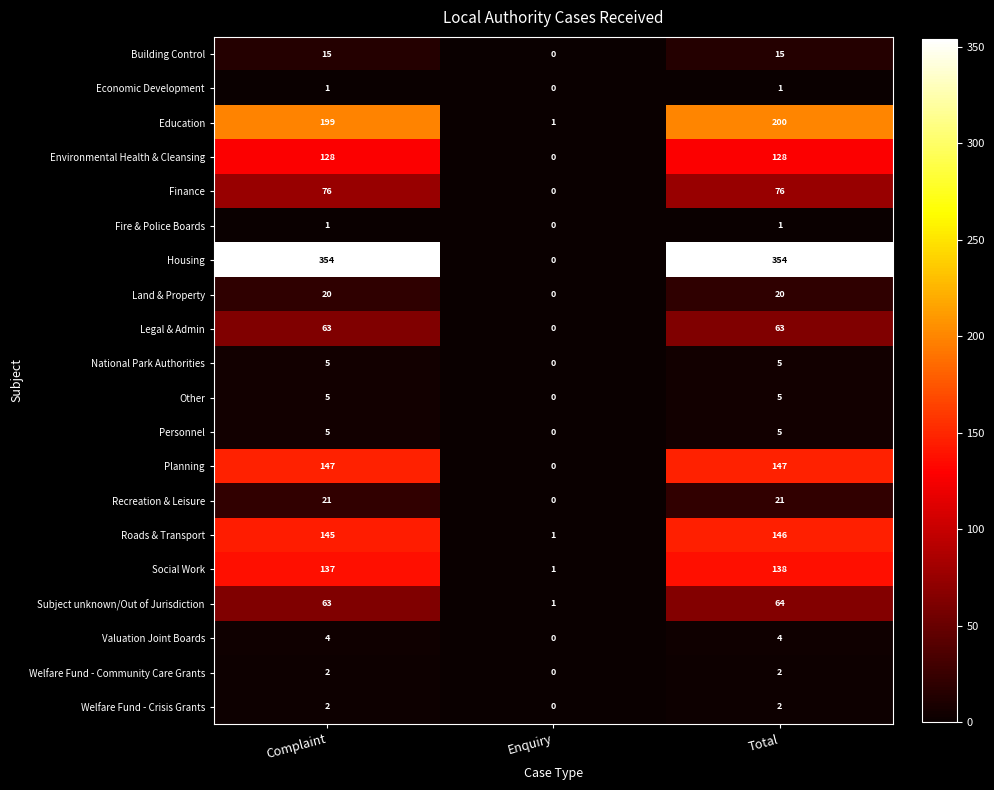

What is the sum of all Building Control values?

30